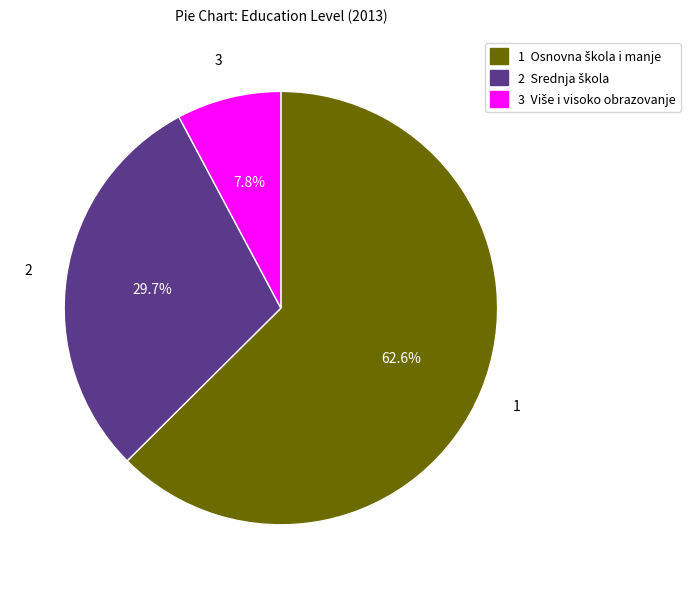

Does 1 account for over 50% of the chart?

Yes